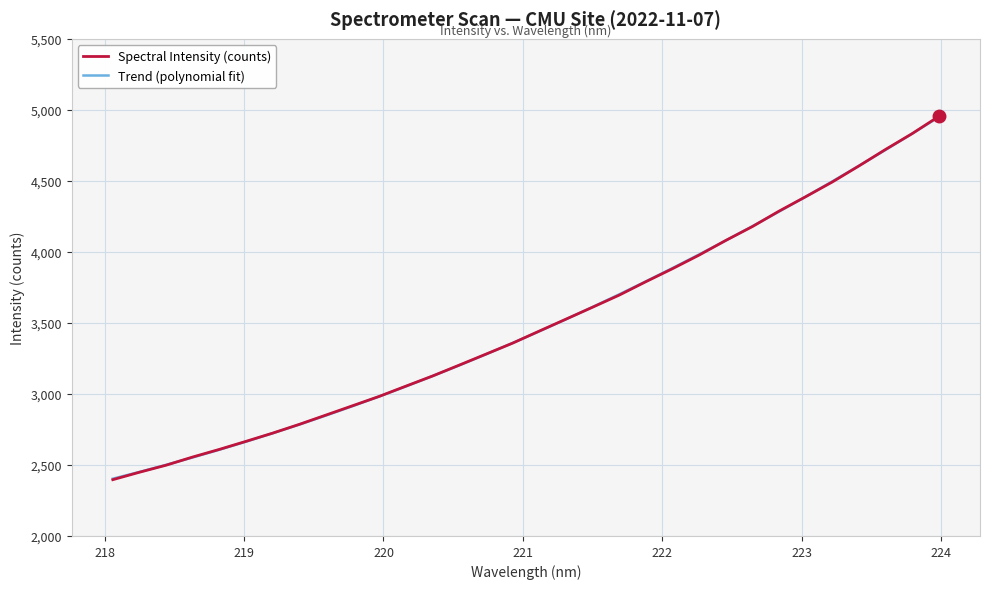

What is the lowest value of the Spectral Intensity (counts) series?

2396.4